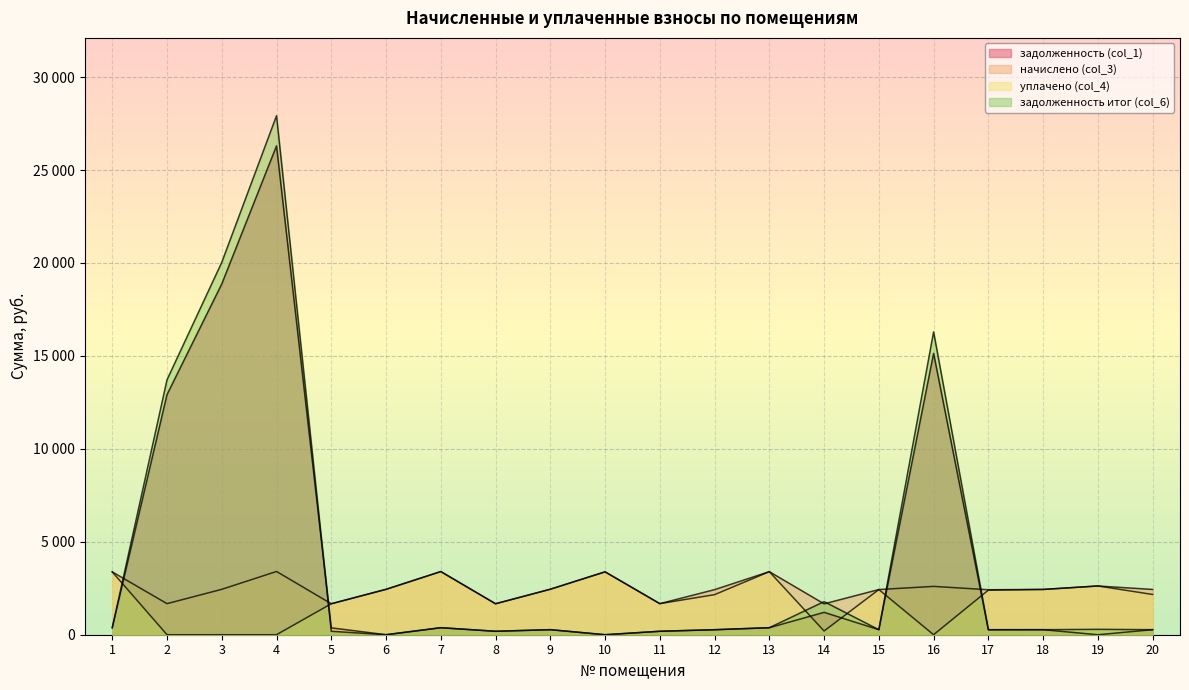

Between 11 and 2, which is larger?

2